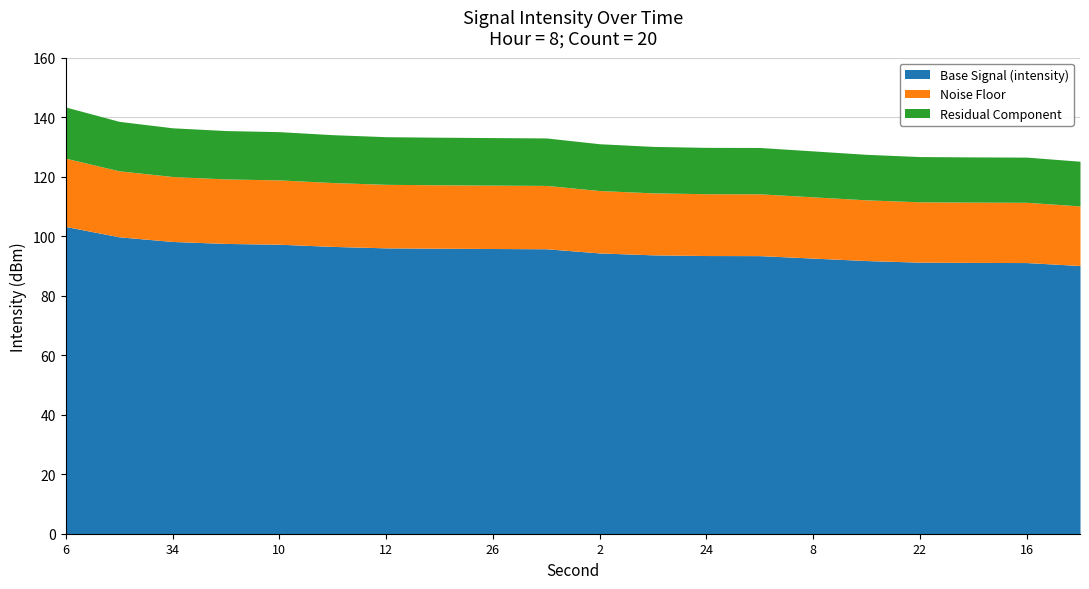

What is the lowest value of the Base Signal (intensity) series?

90.1